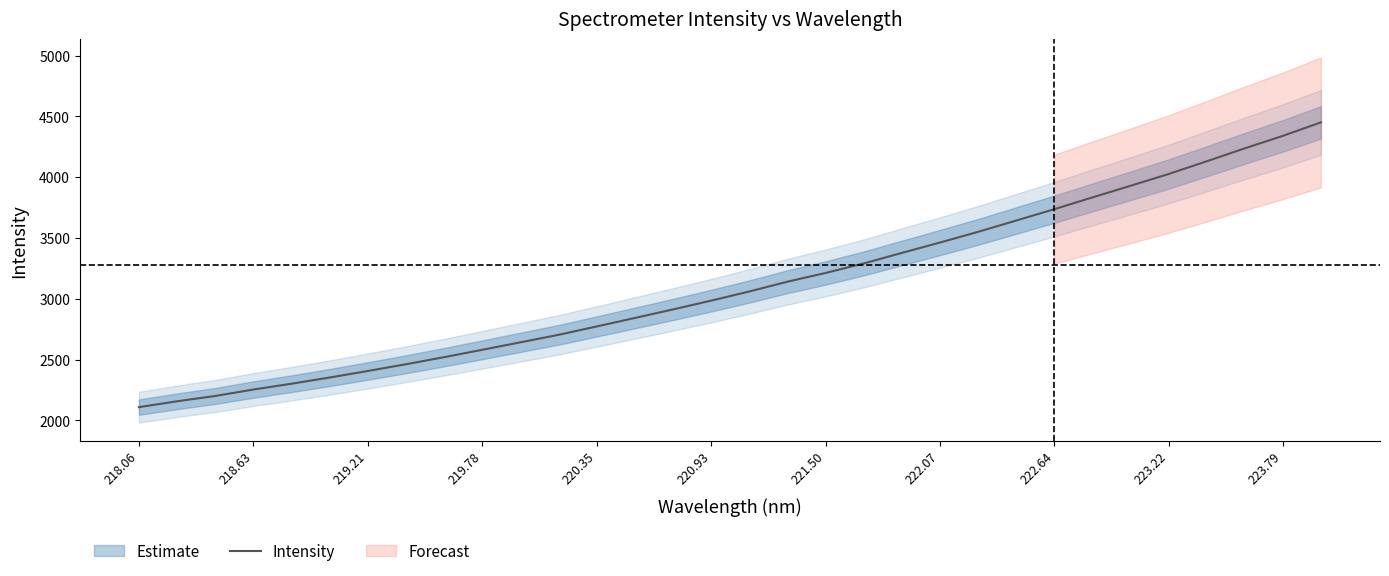

What is the sum of all values?

99628.0